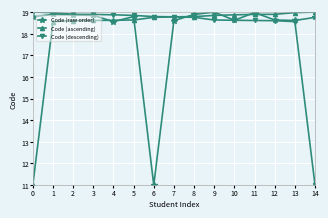

What is the maximum value shown in the chart?

19.0